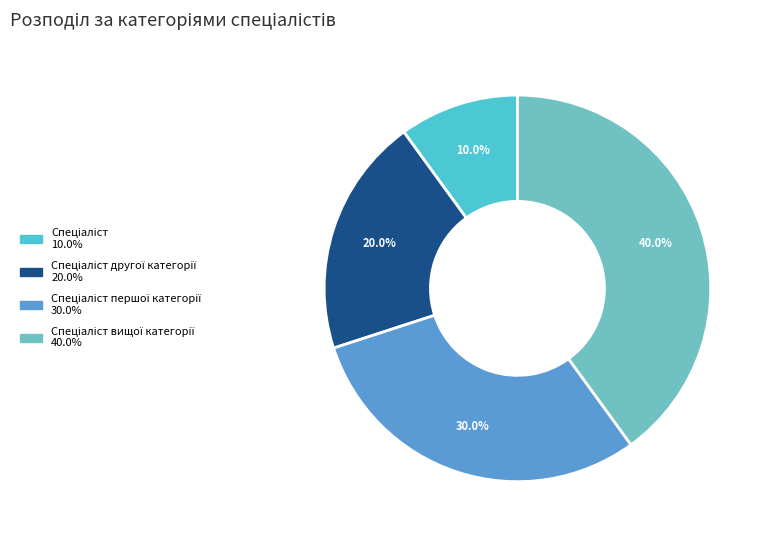

Does any single category account for the majority?

No